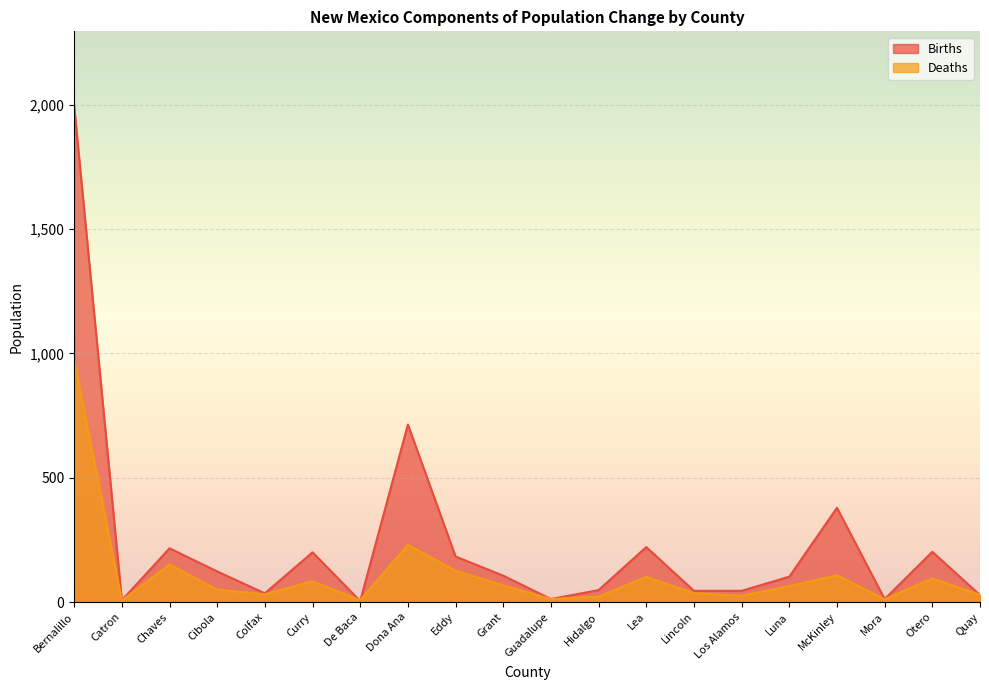

Rank the categories by Deaths value from lowest to highest.

Catron, De Baca, Mora, Guadalupe, Hidalgo, Los Alamos, Quay, Colfax, Lincoln, Cibola, Luna, Grant, Curry, Otero, Lea, McKinley, Eddy, Chaves, Dona Ana, Bernalillo